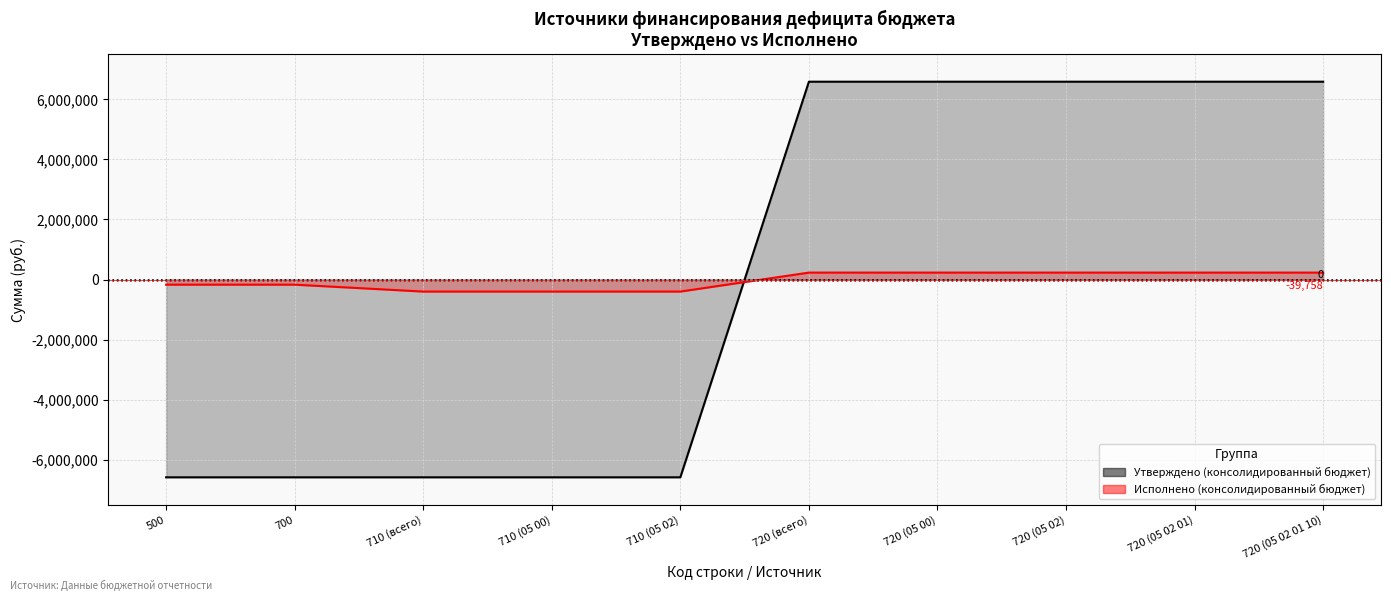

Which series ends up on top after the final intersection of Исполнено (консолидированный бюджет) and Утверждено (консолидированный бюджет)?

Утверждено (консолидированный бюджет)